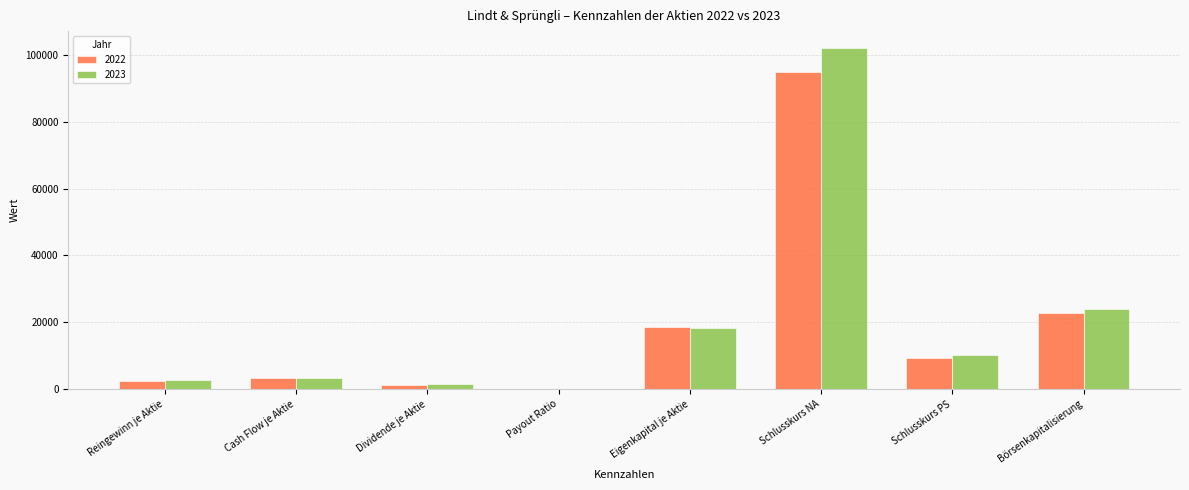

What is the sum of all 2023 values?

162055.5